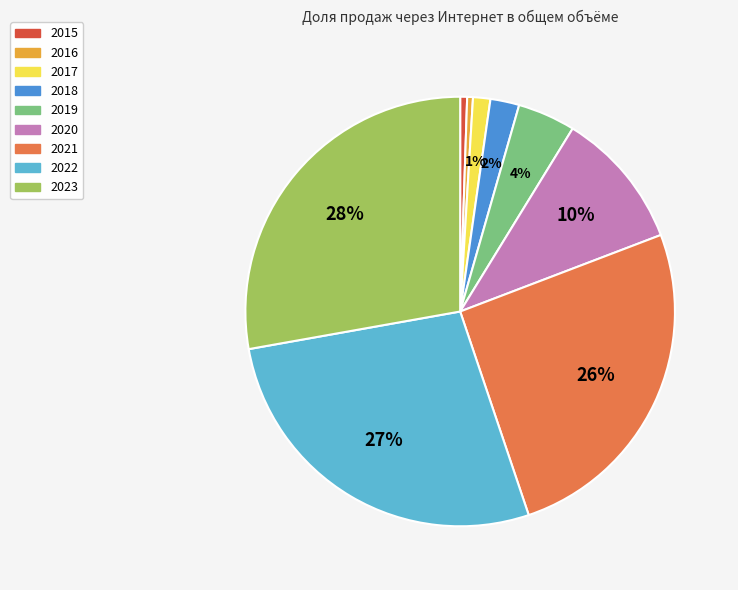

Which has a higher value, 2017 or 2022?

2022